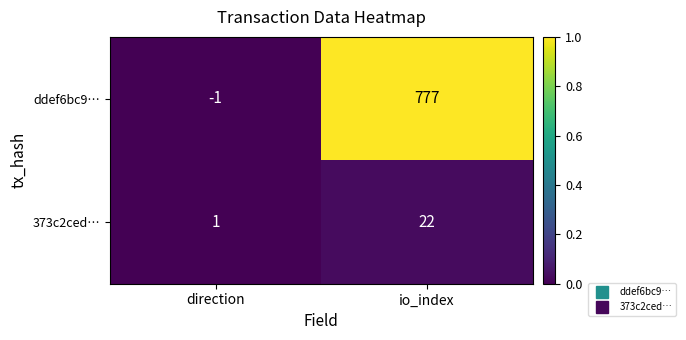

At which category does the chart reach its minimum across all series?

direction